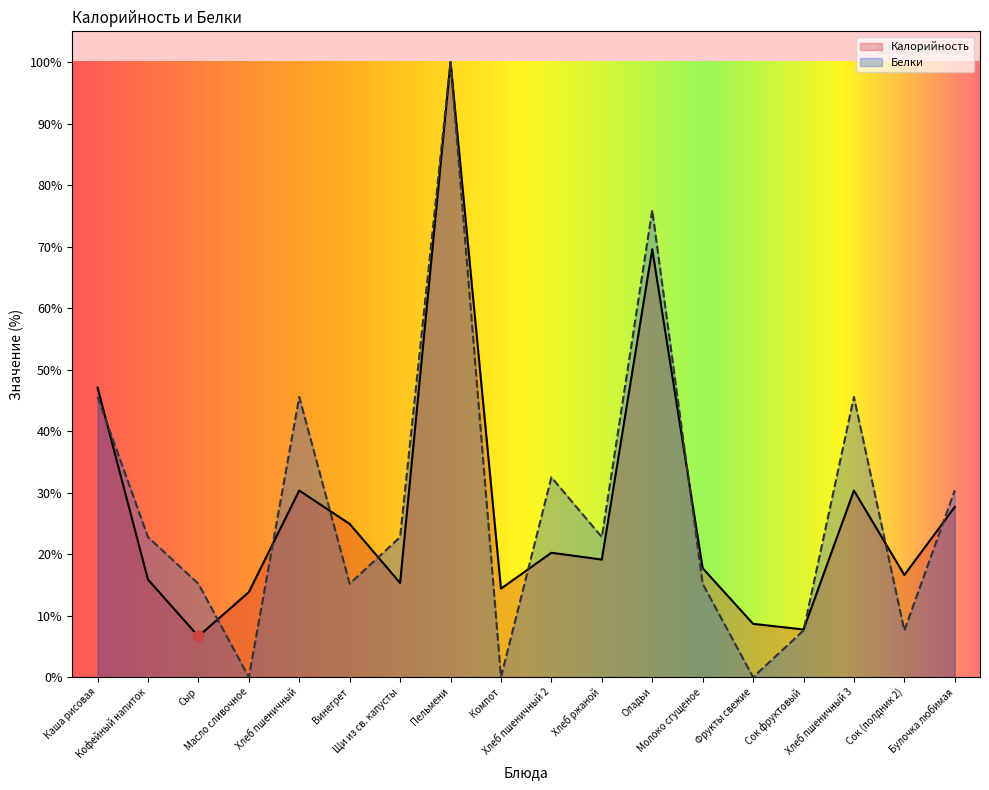

Which series reaches the minimum Y coordinate?

Белки